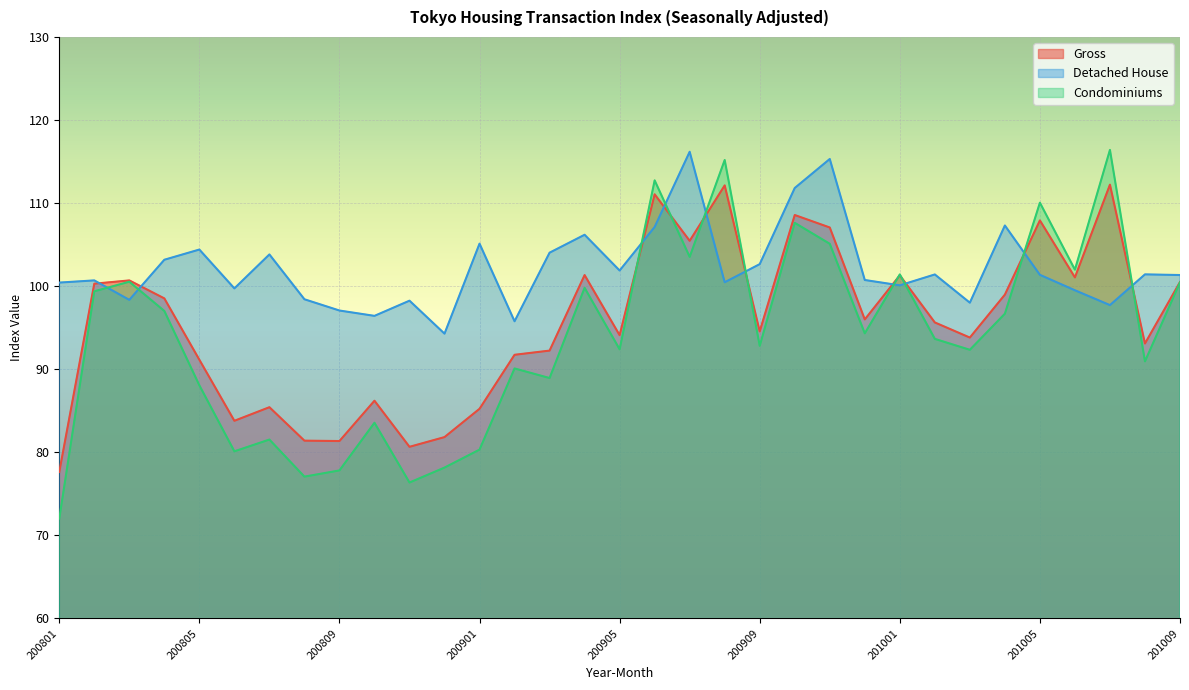

What is the value of the Gross point at the 1st from the left?

77.6